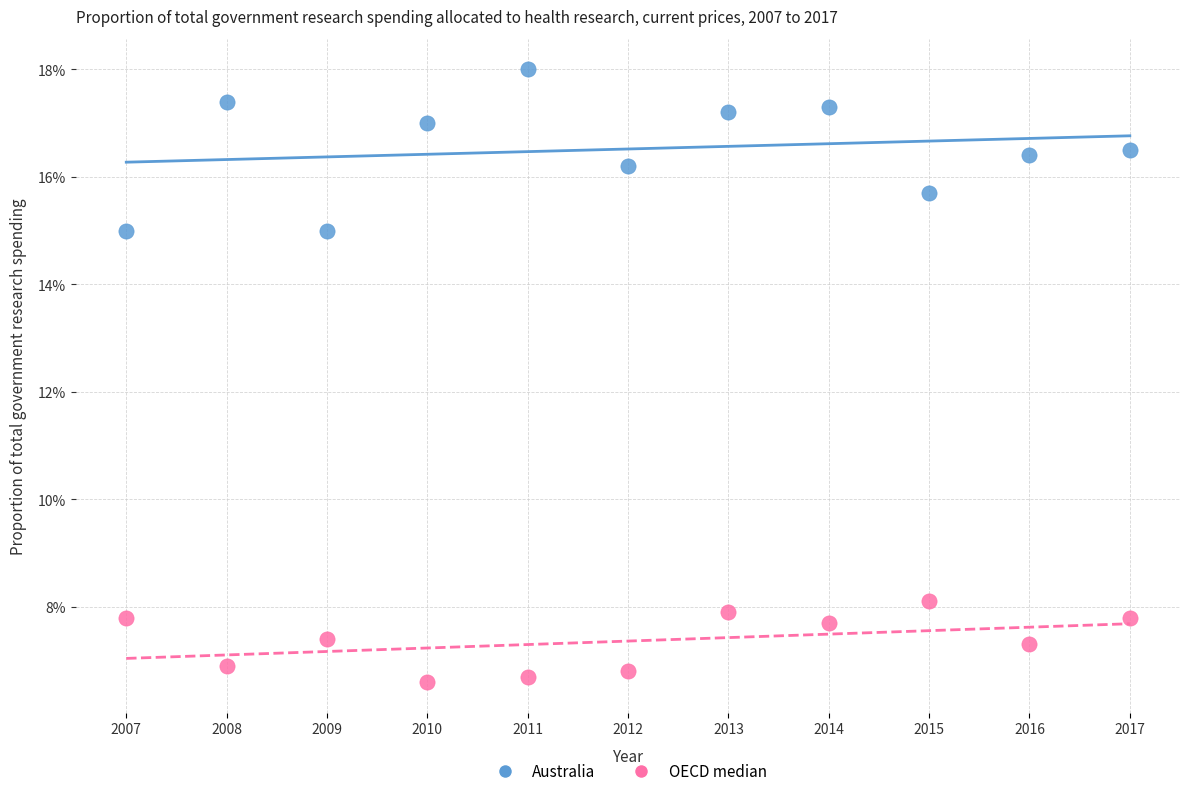

What are all the series names shown in the legend?

Australia, OECD median